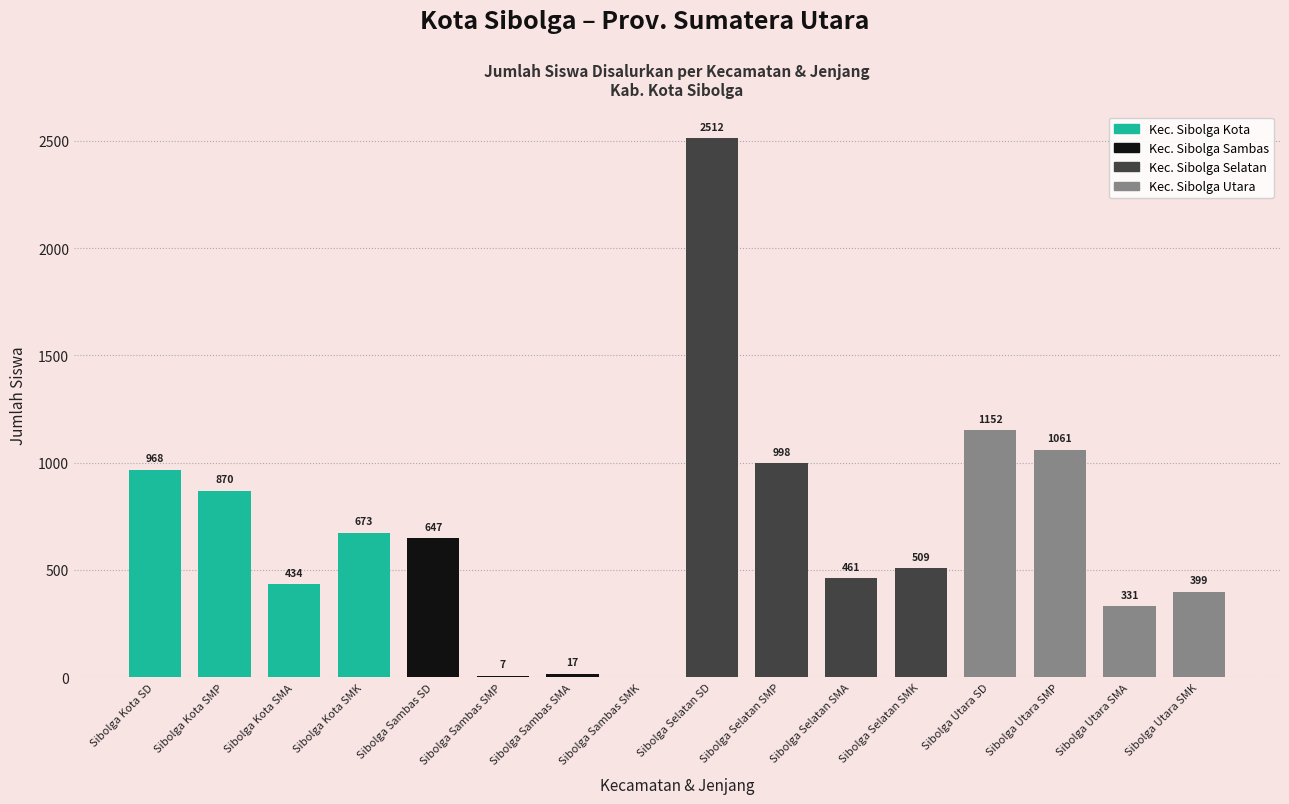

What is the approximate value at Sibolga Kota SMP, to the nearest 10?

870